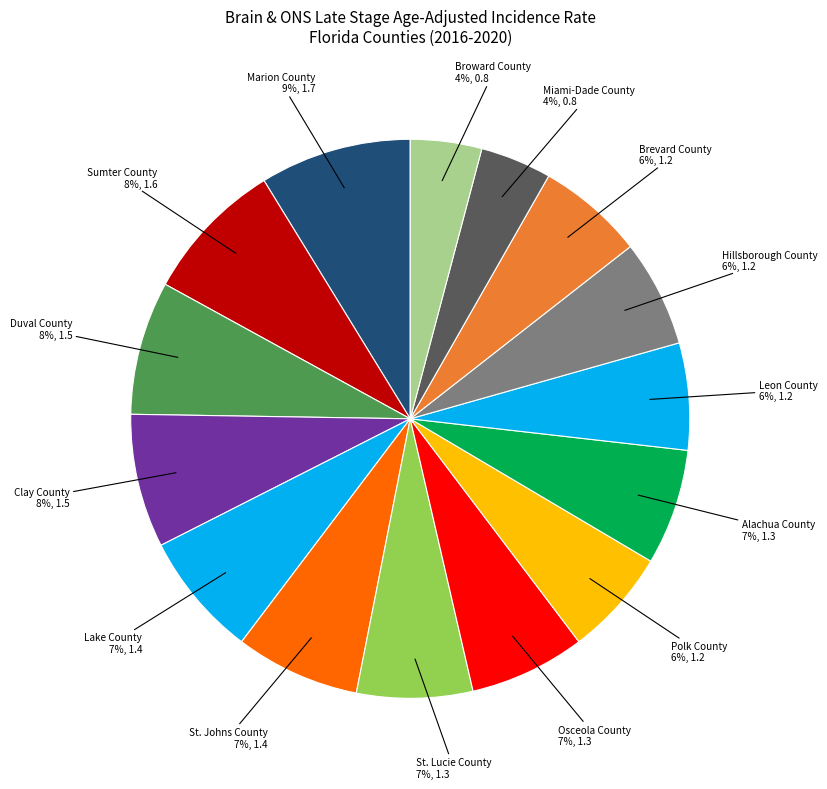

Count the number of slices in the pie.

15